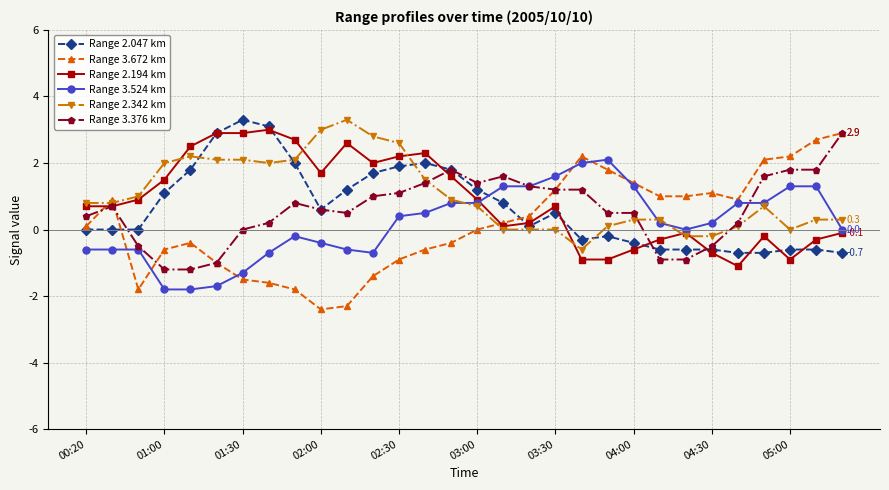

Which series ends up on top after the final intersection of Range 3.672 km and Range 2.047 km?

Range 3.672 km